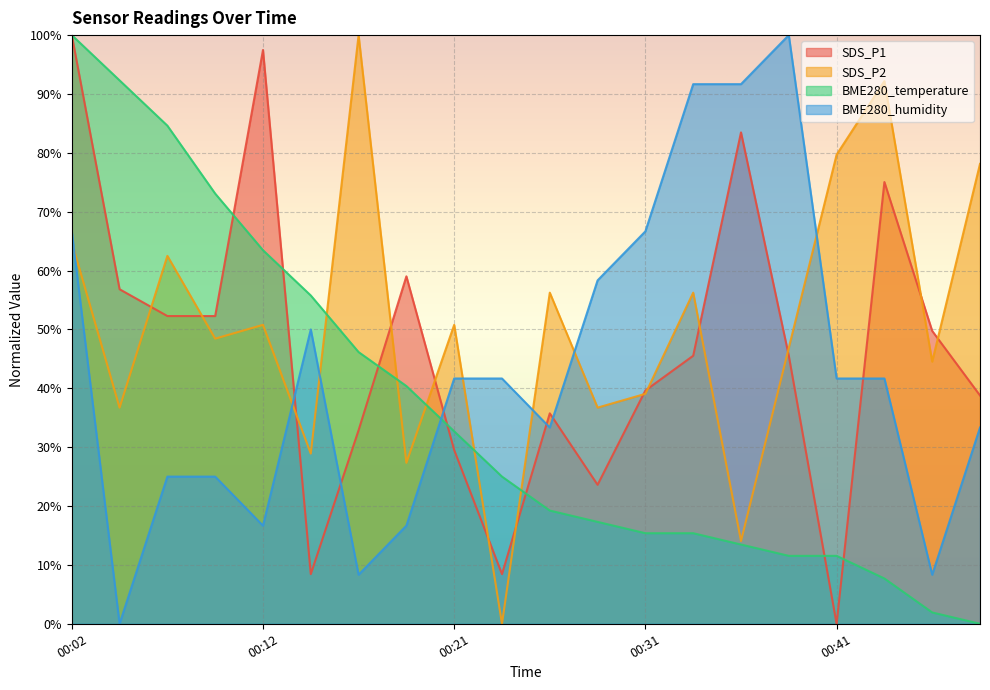

What is the sum of the BME280_humidity values at 00:04 and 00:02?

66.7